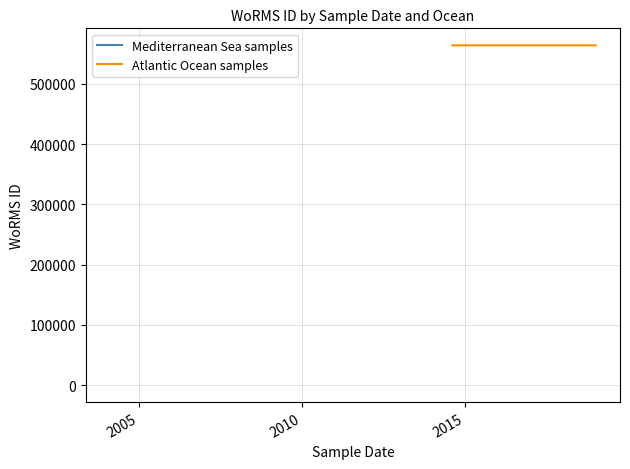

Which series has the largest total across all categories?

Atlantic Ocean samples